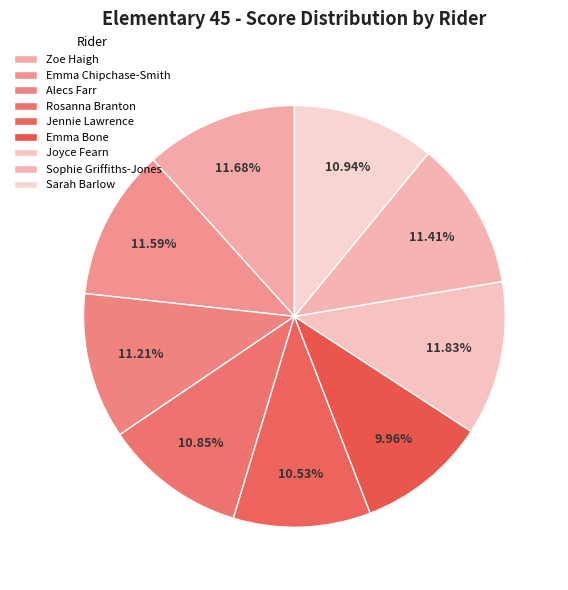

How many segments does this pie chart have?

9